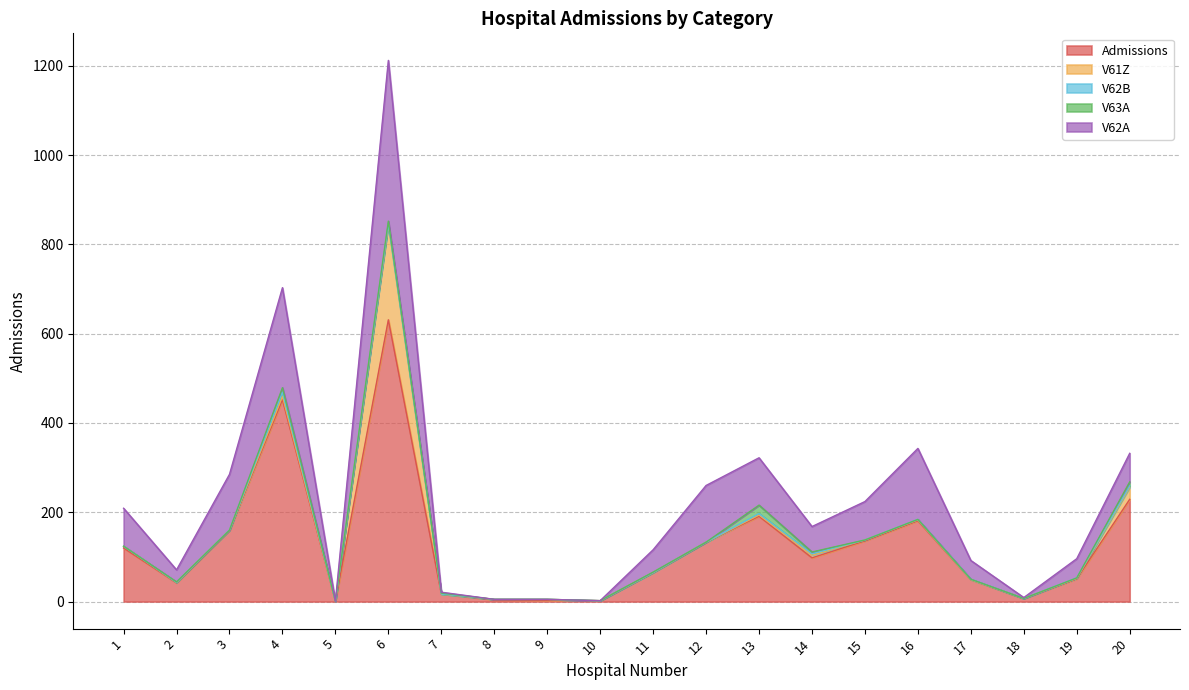

At which category does V61Z reach its first local peak?

4